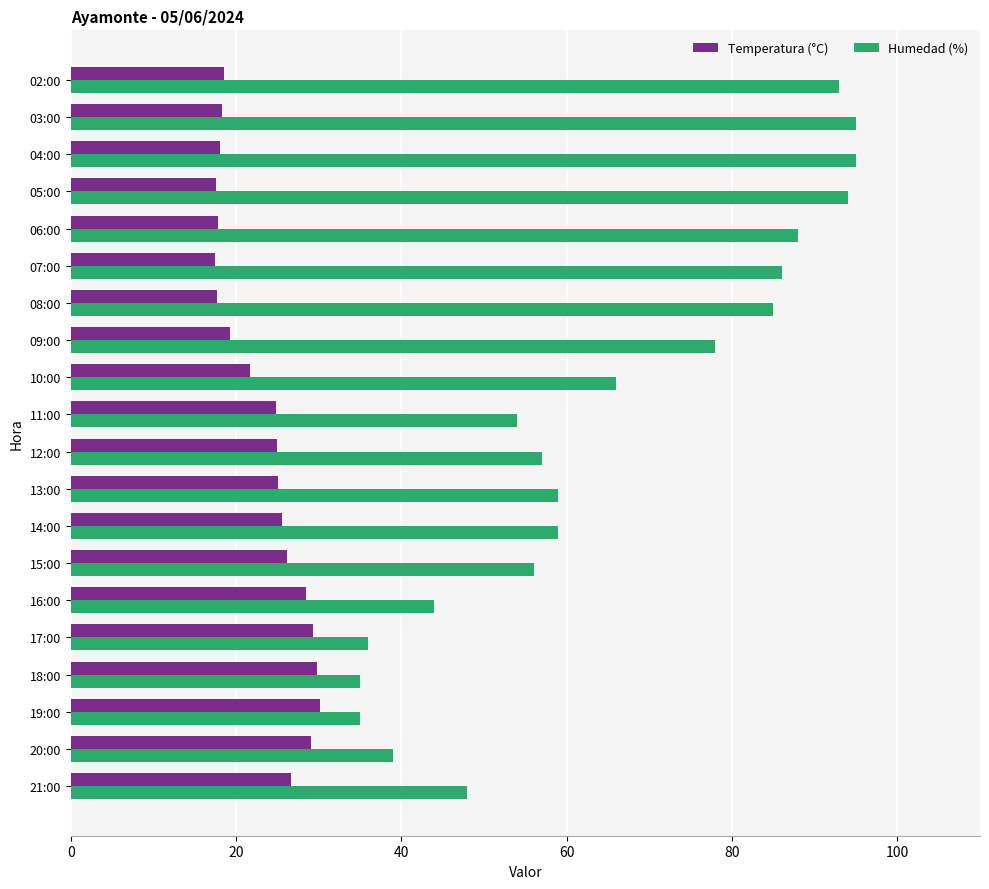

At which label is Humedad (%) closest to 65?

10:00